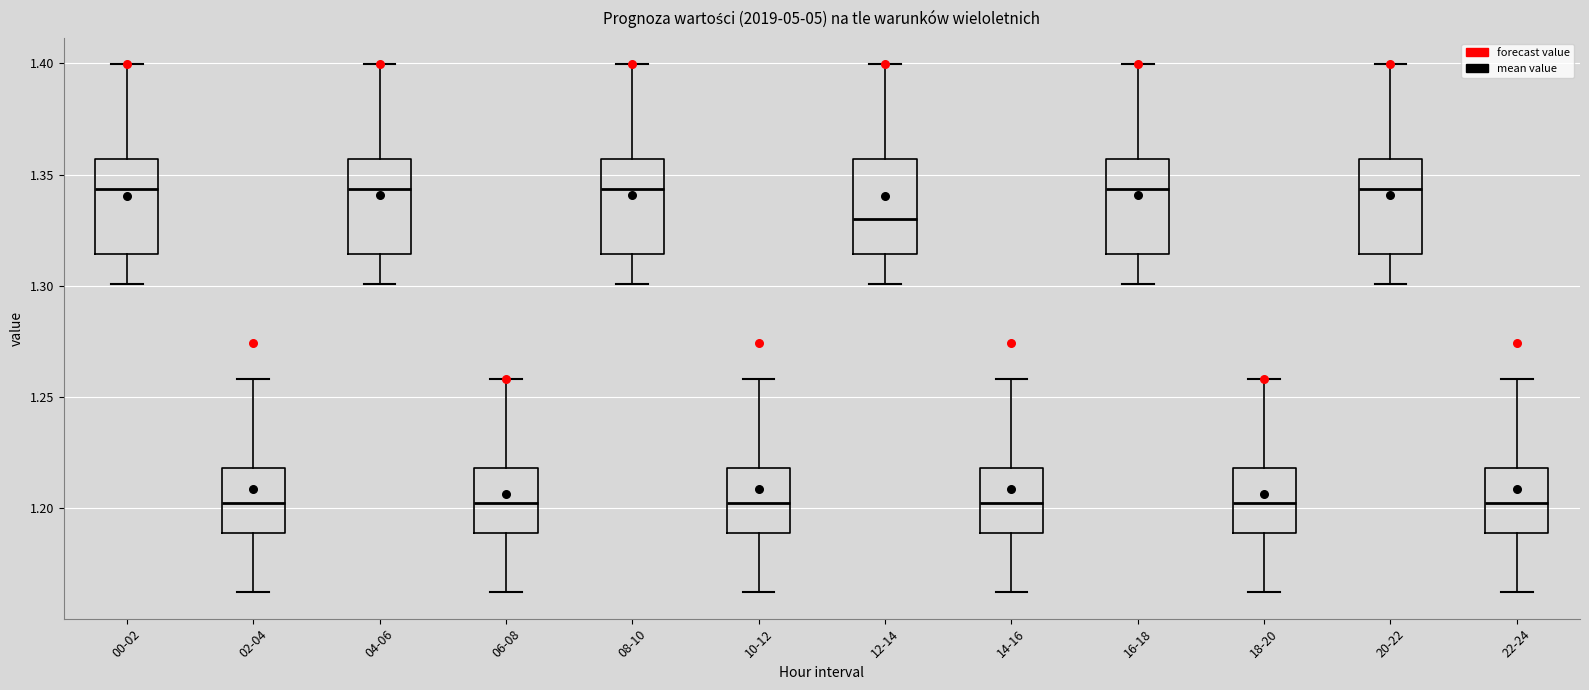

Reading left to right, read every box against the y-axis: the position of its median line, the range the box covers, and the ends of its whiskers. The values are not printed on the chart, so give them approximately, as read against the axis.

00-02: median 1.345, box 1.315 to 1.355, whiskers 1.300 to 1.400
02-04: median 1.200, box 1.190 to 1.220, whiskers 1.160 to 1.260
04-06: median 1.345, box 1.315 to 1.355, whiskers 1.300 to 1.400
06-08: median 1.200, box 1.190 to 1.220, whiskers 1.160 to 1.260
08-10: median 1.345, box 1.315 to 1.355, whiskers 1.300 to 1.400
10-12: median 1.200, box 1.190 to 1.220, whiskers 1.160 to 1.260
12-14: median 1.330, box 1.315 to 1.355, whiskers 1.300 to 1.400
14-16: median 1.200, box 1.190 to 1.220, whiskers 1.160 to 1.260
16-18: median 1.345, box 1.315 to 1.355, whiskers 1.300 to 1.400
18-20: median 1.200, box 1.190 to 1.220, whiskers 1.160 to 1.260
20-22: median 1.345, box 1.315 to 1.355, whiskers 1.300 to 1.400
22-24: median 1.200, box 1.190 to 1.220, whiskers 1.160 to 1.260